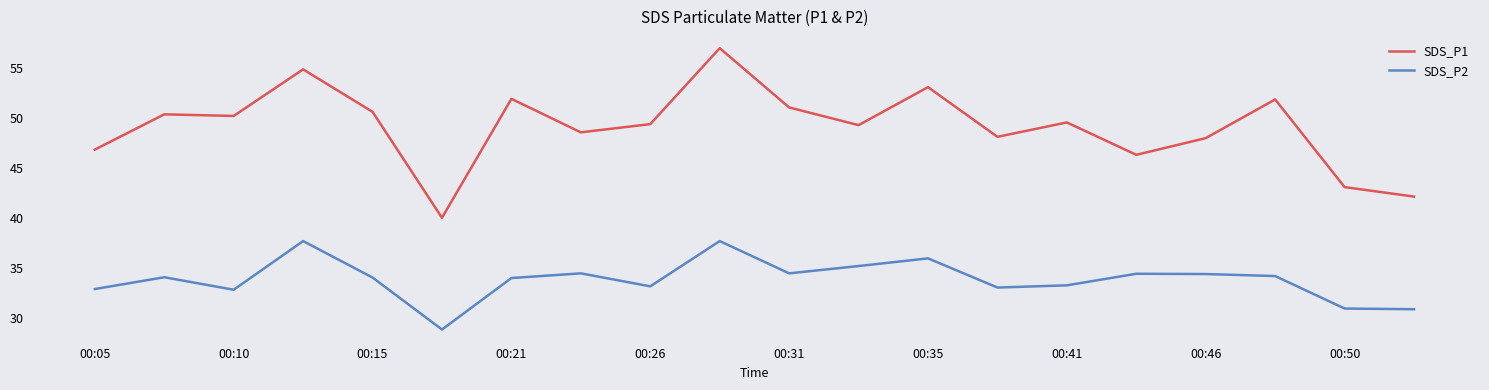

Which series has the largest total across all categories?

SDS_P1